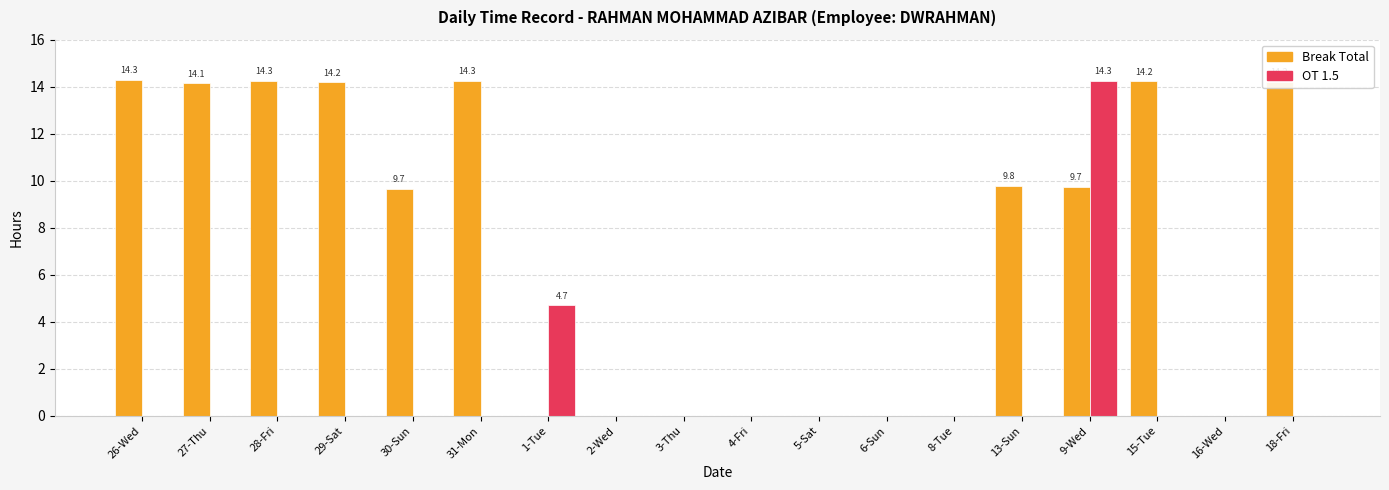

Between 4-Fri and 13-Sun, which series saw the biggest shift?

Break Total